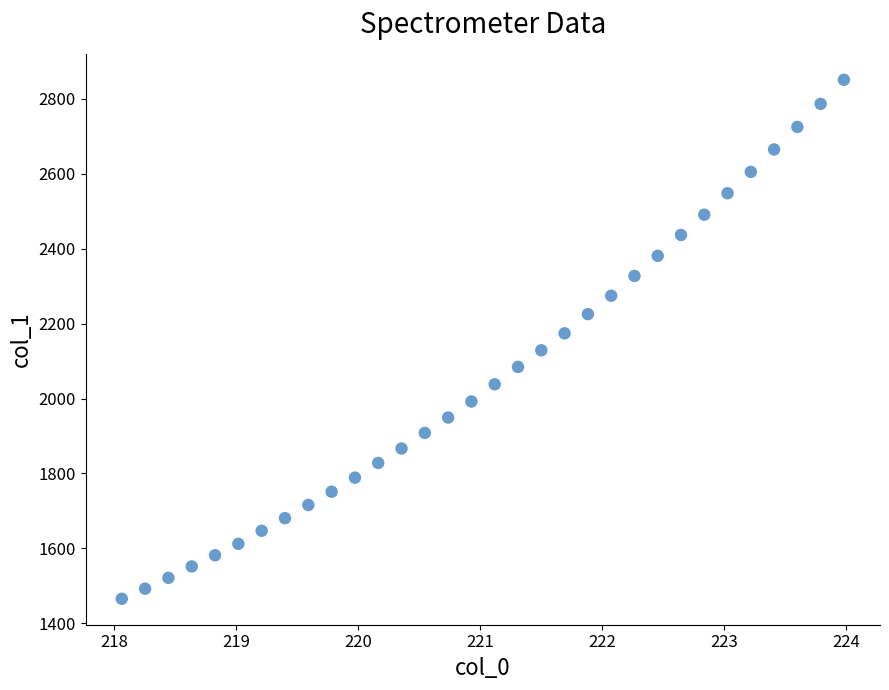

What is the range of Y values (max minus min)?

1384.3